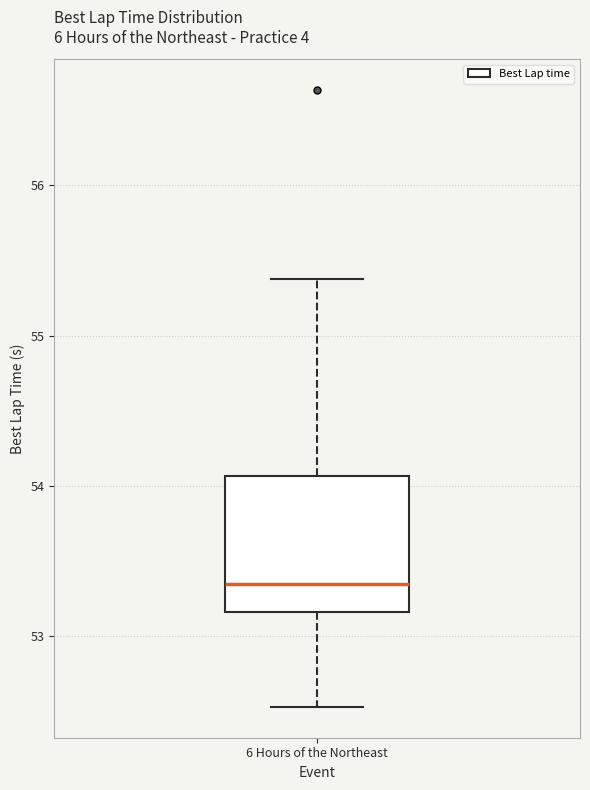

Where is the lower edge of the box for 6 Hours of the Northeast on the y-axis? The values are not printed on the chart, so give them approximately, as read against the axis.

53.2